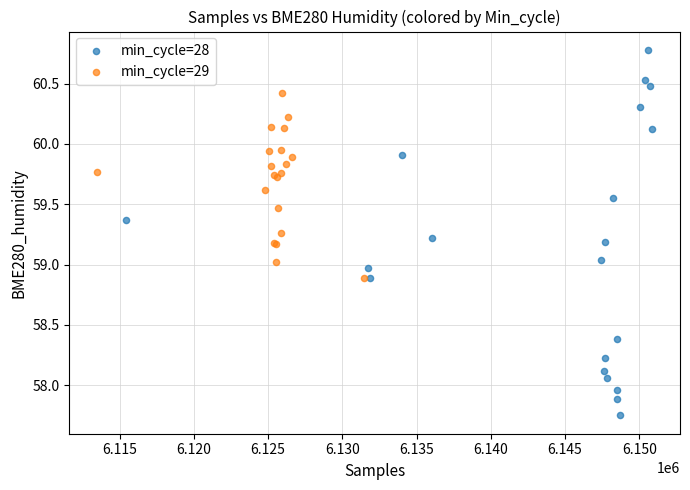

Which series contains the highest Y value?

min_cycle=28